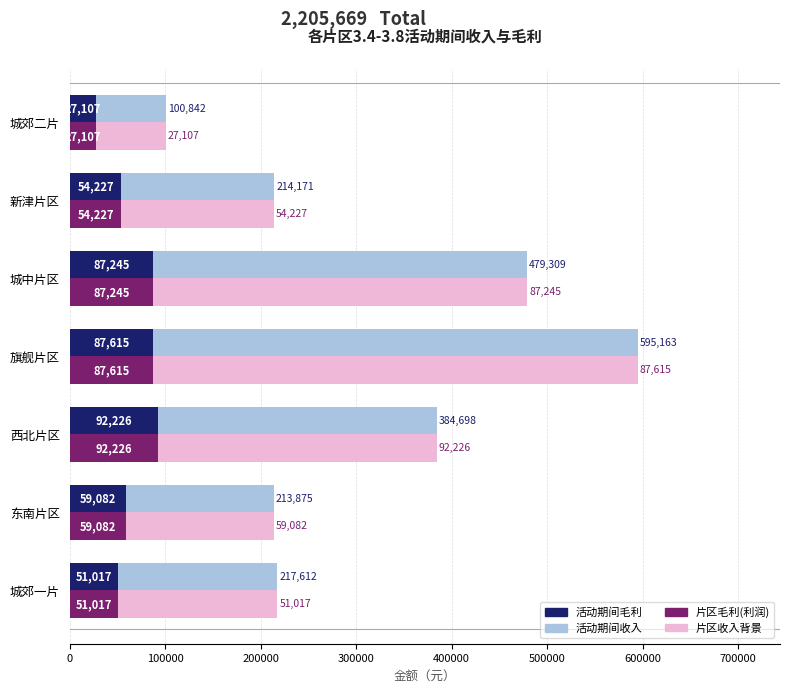

At which category is the sum across all series the highest?

旗舰片区